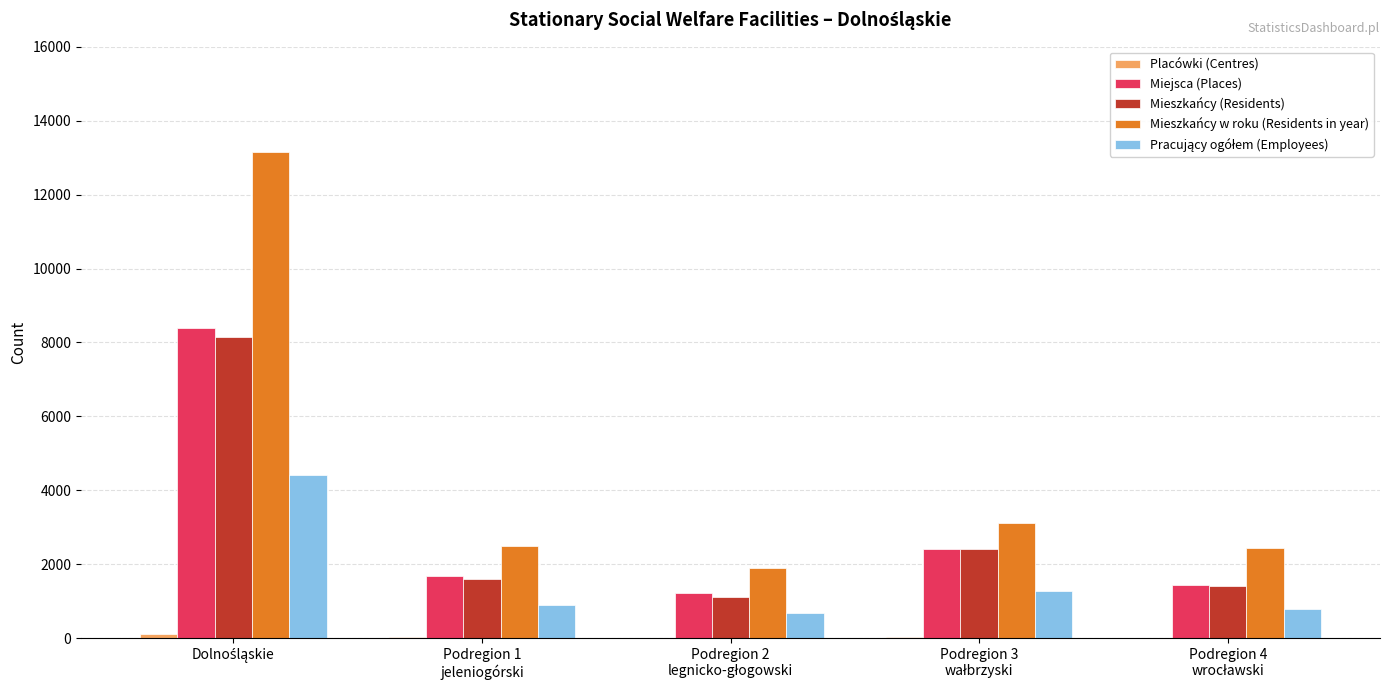

Which series has the widest spread of values?

Mieszkańcy w roku (Residents in year)